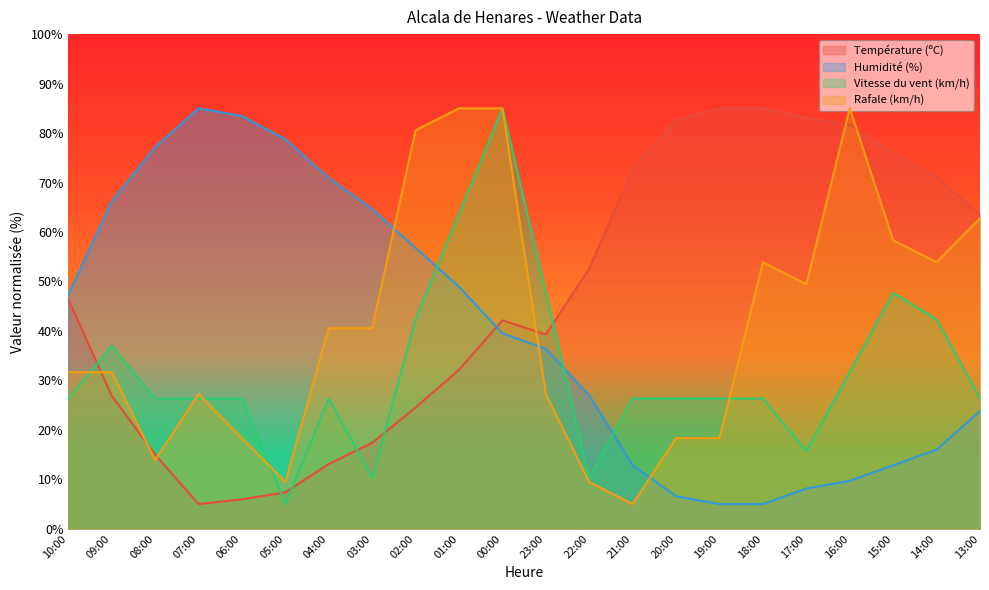

At how many categories does at least one series exceed 67?

16